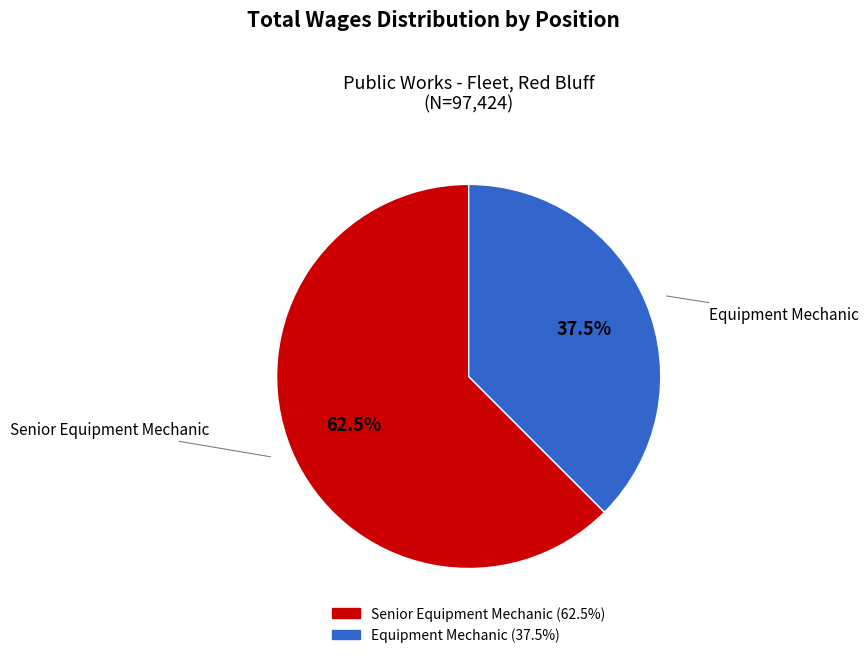

Which slice is the largest?

Senior Equipment Mechanic